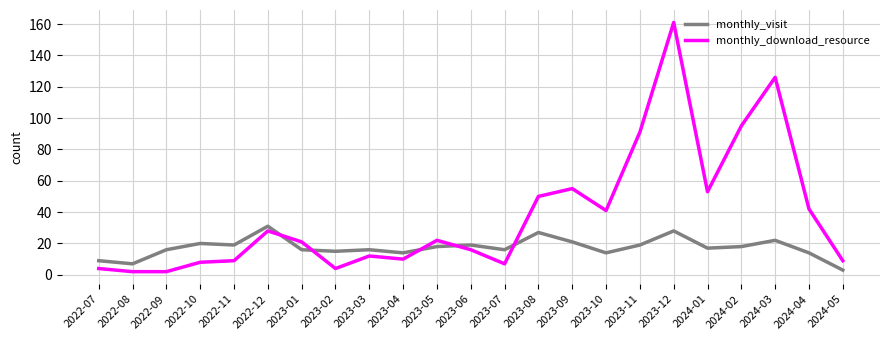

Reading left to right, extract all data points from this chart.

monthly_visit: 2022-07=9	2022-08=7	2022-09=16	2022-10=20	2022-11=19	2022-12=31	2023-01=16	2023-02=15	2023-03=16	2023-04=14	2023-05=18	2023-06=19	2023-07=16	2023-08=27	2023-09=21	2023-10=14	2023-11=19	2023-12=28	2024-01=17	2024-02=18	2024-03=22	2024-04=14	2024-05=3
monthly_download_resource: 2022-07=4	2022-08=2	2022-09=2	2022-10=8	2022-11=9	2022-12=28	2023-01=21	2023-02=4	2023-03=12	2023-04=10	2023-05=22	2023-06=16	2023-07=7	2023-08=50	2023-09=55	2023-10=41	2023-11=91	2023-12=161	2024-01=53	2024-02=95	2024-03=126	2024-04=42	2024-05=9